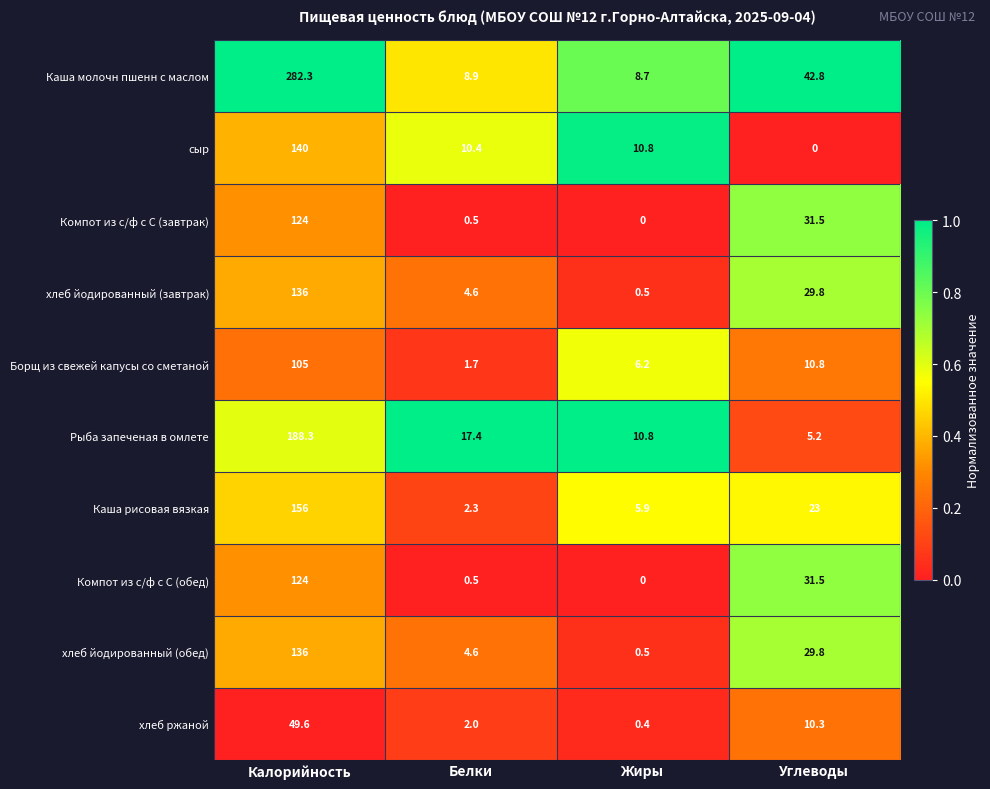

What is the difference between the хлеб йодированный (обед) values at Белки and Углеводы?

25.2